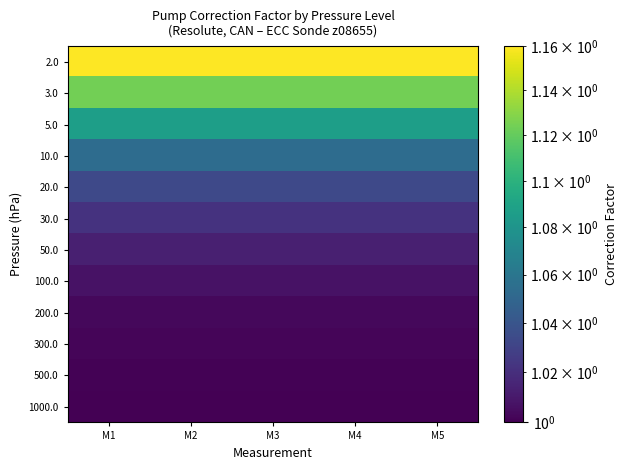

What is the maximum value shown in the chart?

1.2